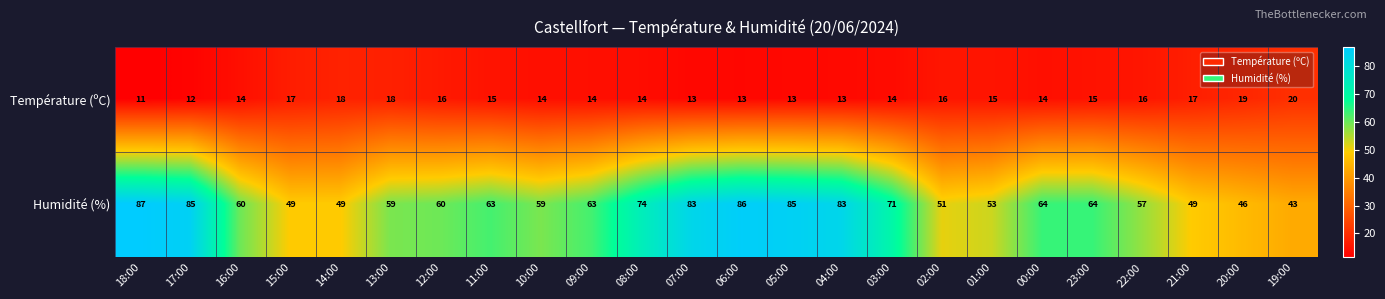

Is it true that Température (ºC) equals 11 at 18:00?

True